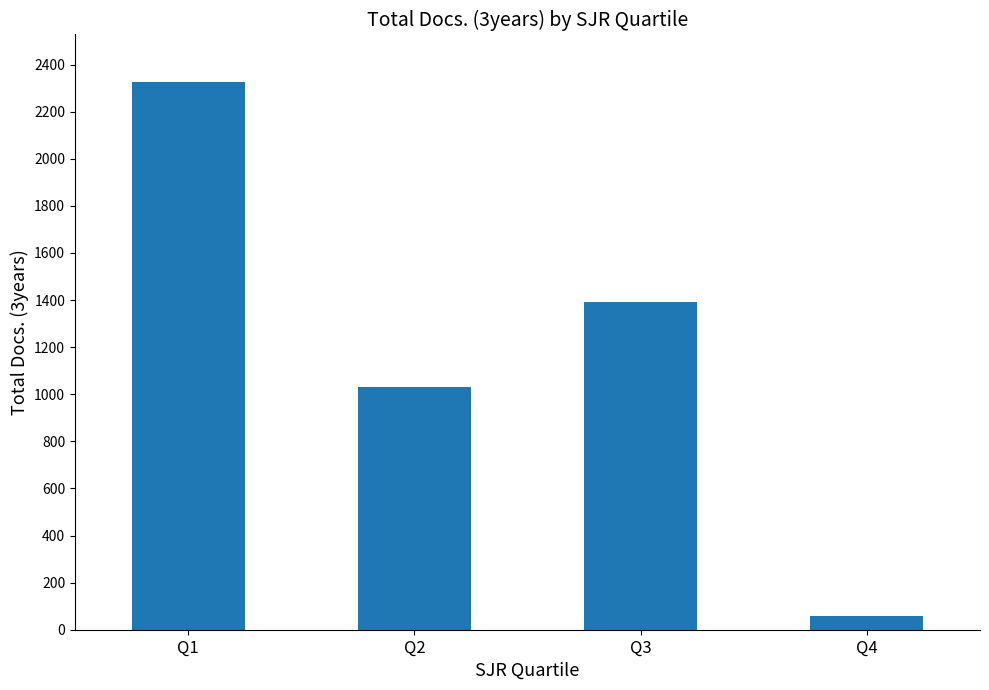

What is the value of the 4th bar from the left?

60